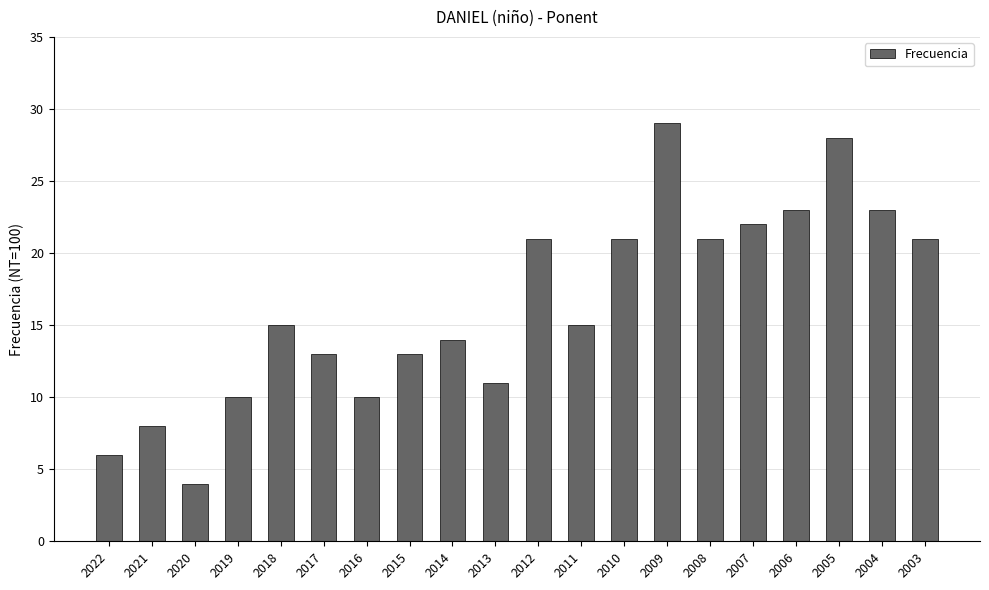

Read the value at 2020.

4